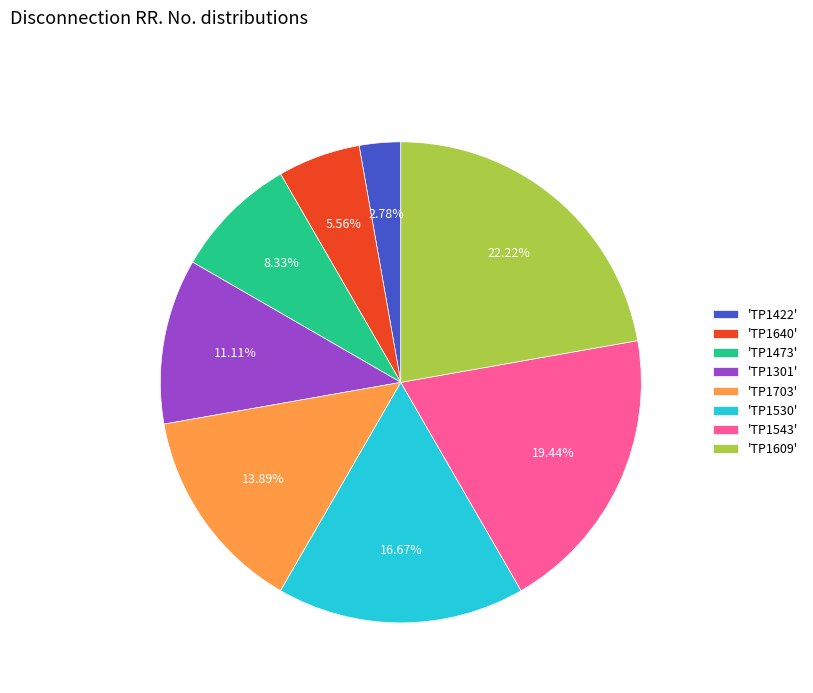

Is the sum of 'TP1301' and 'TP1703' greater than half?

No